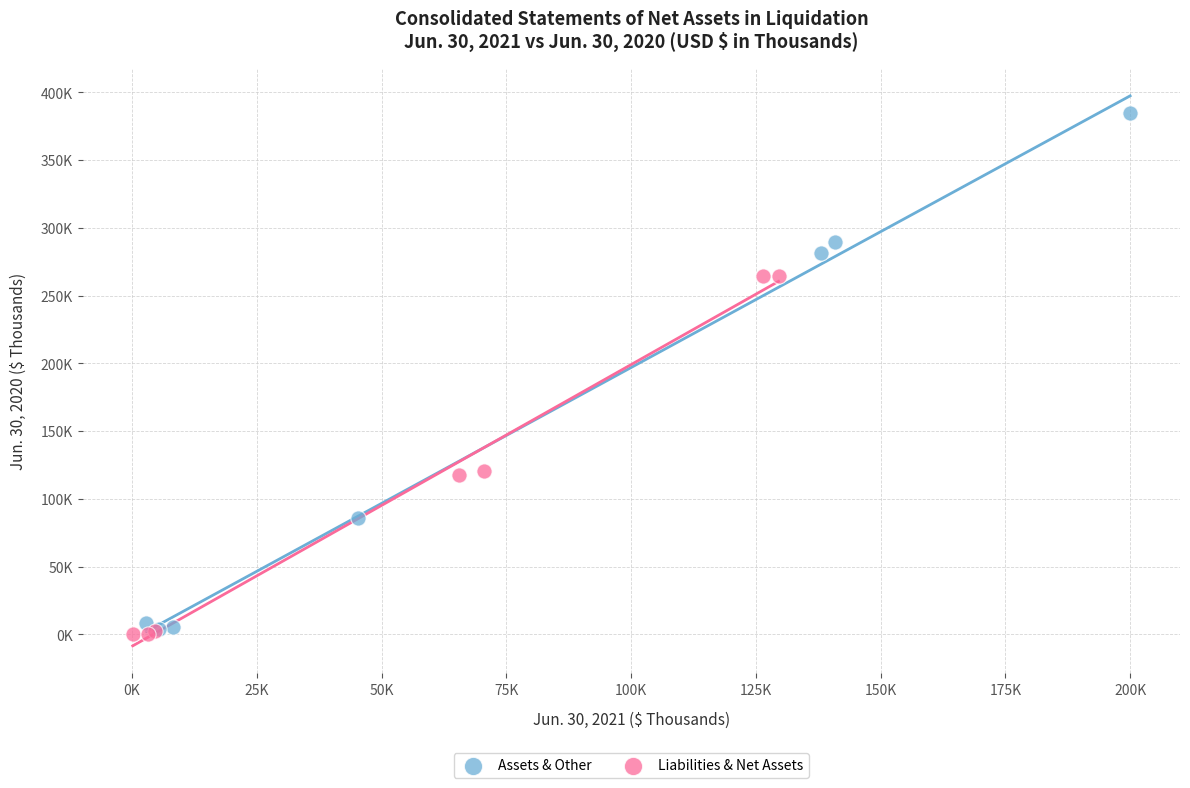

Which series has the largest Y range (max minus min)?

Assets & Other